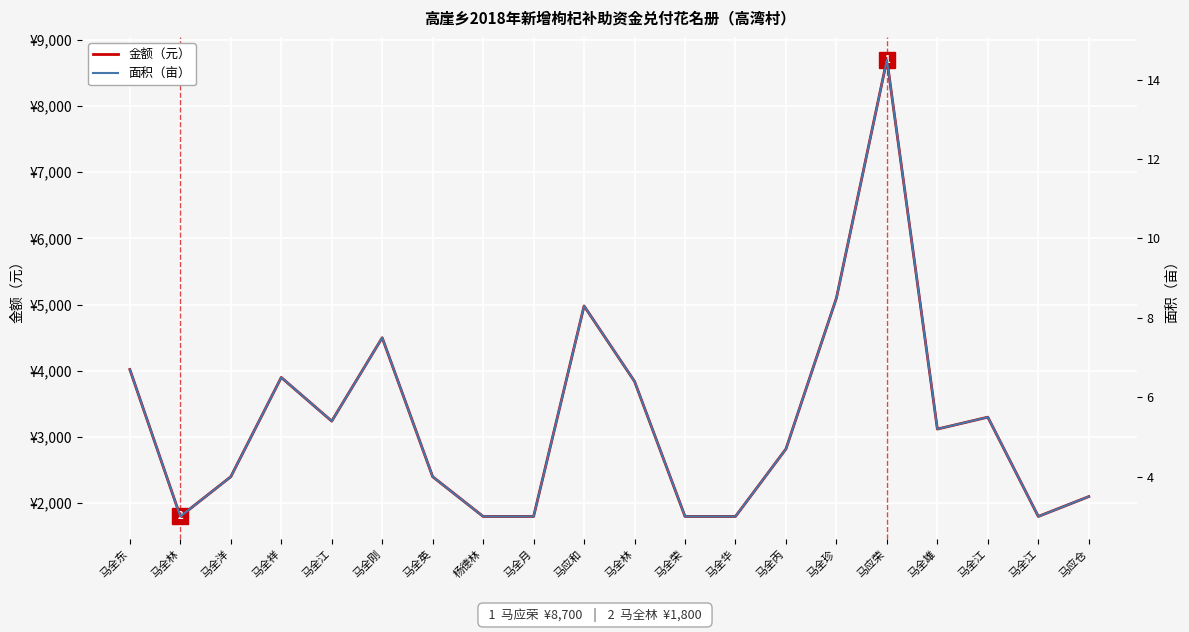

What is the sum of the 金额（元） values at 马全丙 and 马全雄?

5940.0